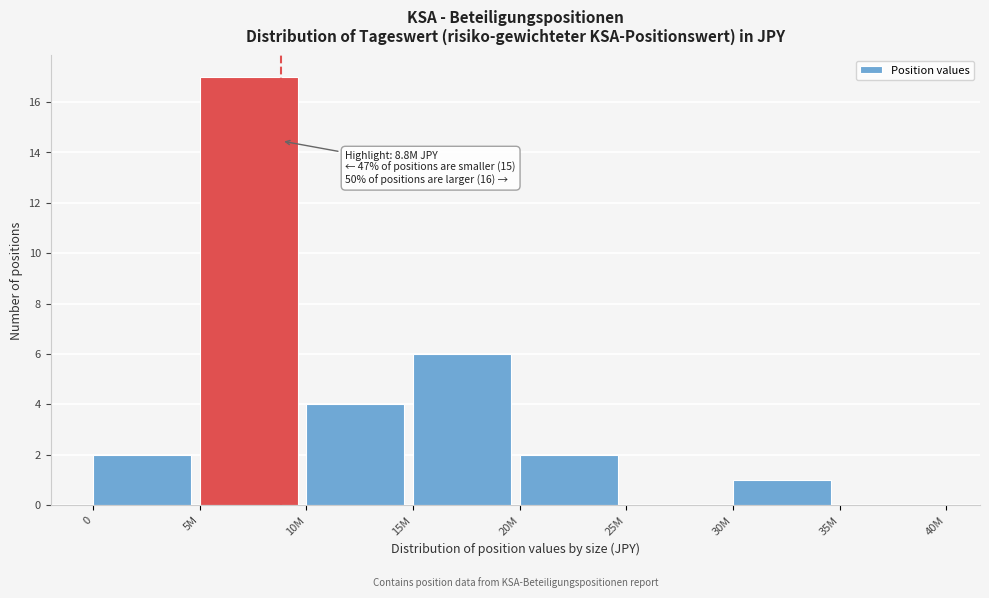

Reading right to left, transcribe all the data shown in this chart.

35M=0	30M=1	25M=0	20M=2	15M=6	10M=4	5M=17	0=2